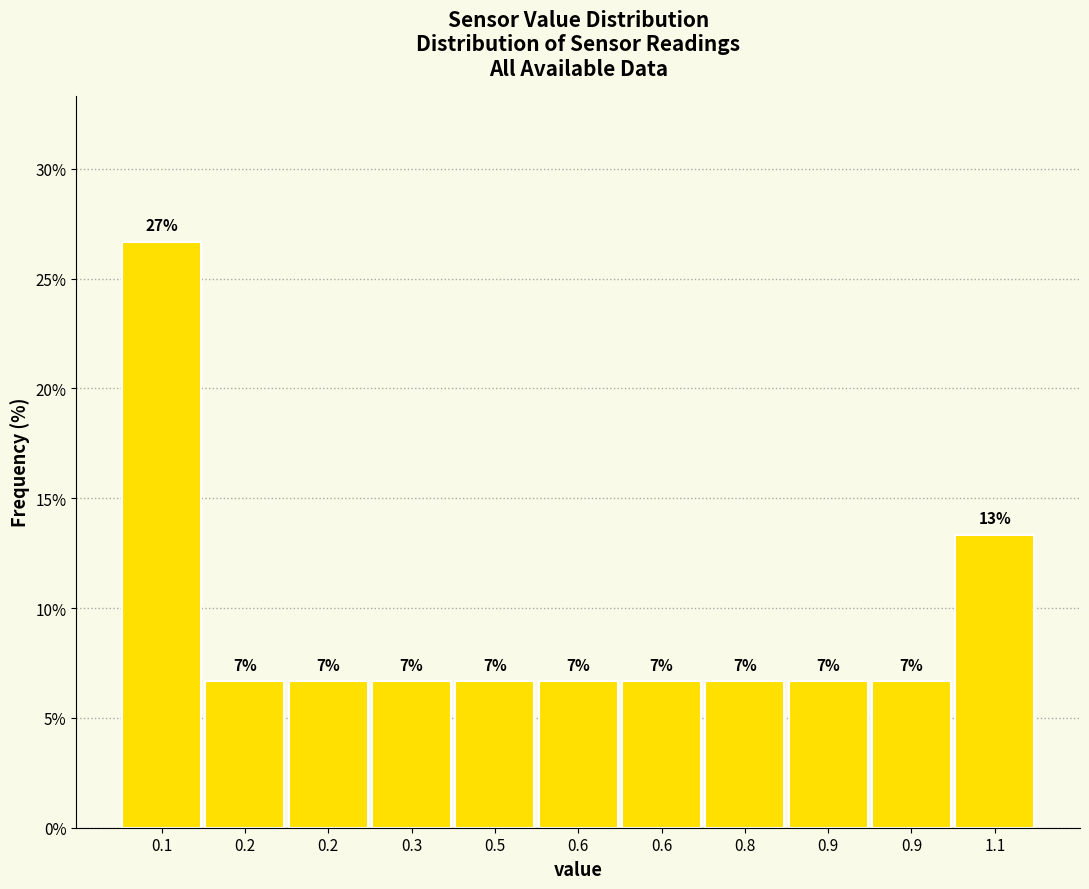

How many bars are there in total?

11